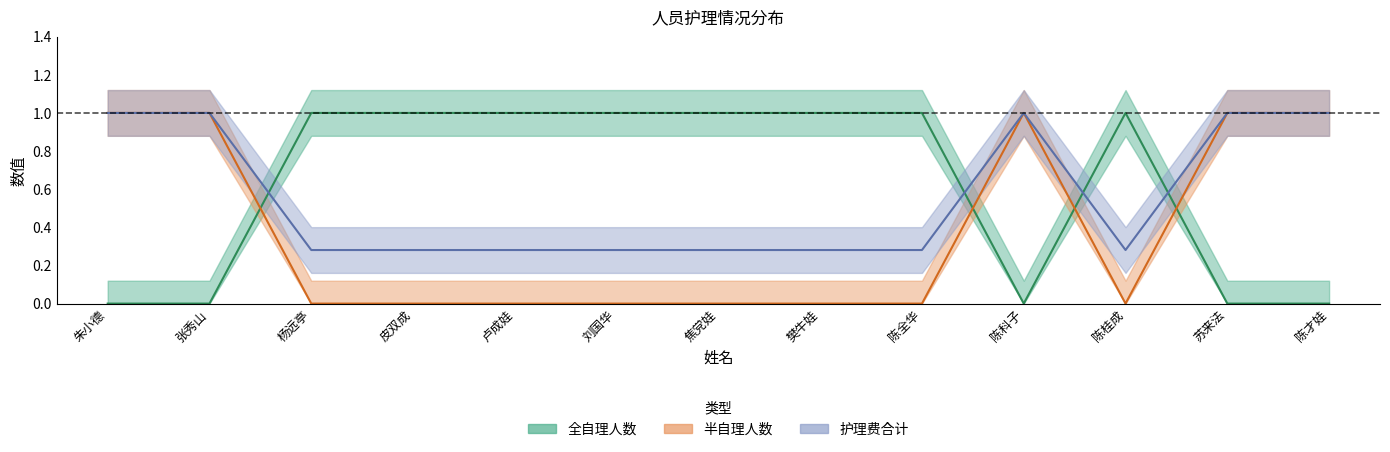

Rank the series at 陈科子 from lowest to highest value.

全自理人数, 半自理人数, 护理费合计